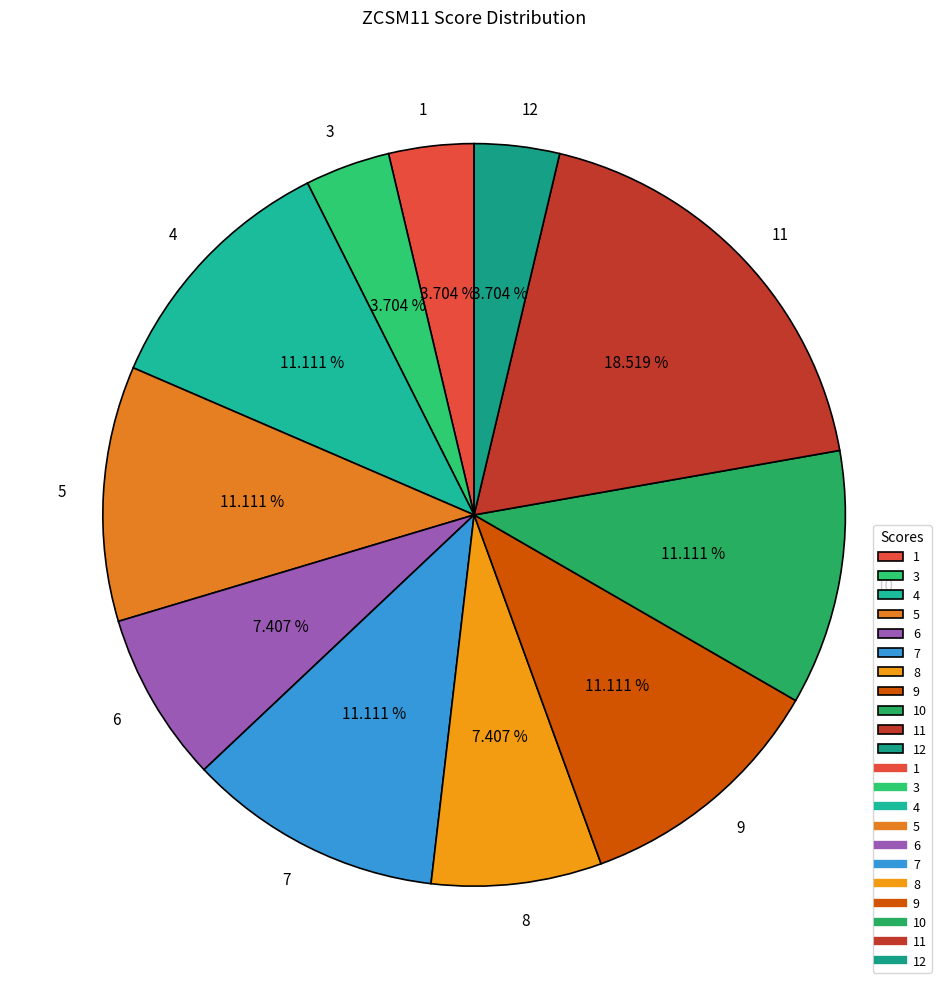

Is there any slice that represents more than half of the pie?

No